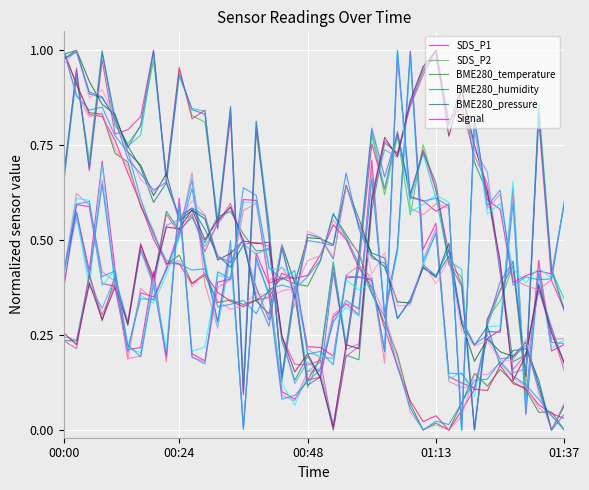

Count the number of categories in the chart.

40